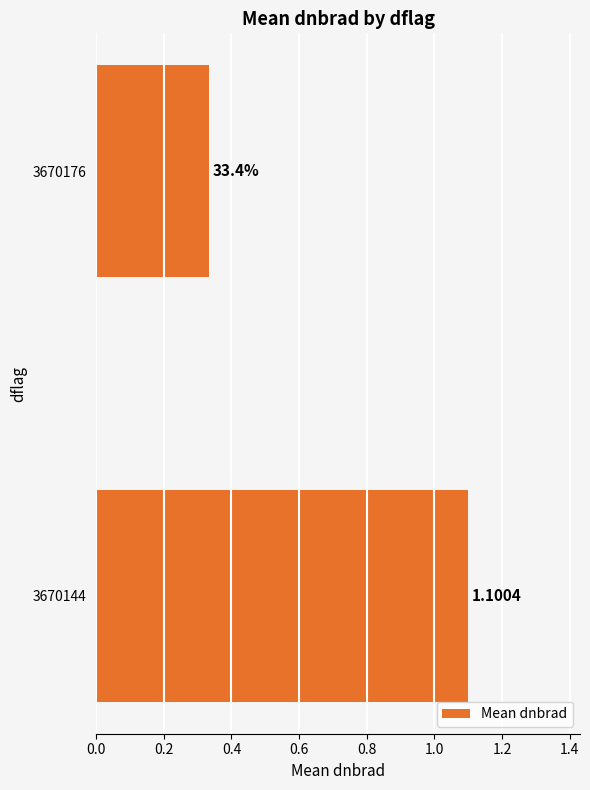

Does the chart contain any negative values?

No